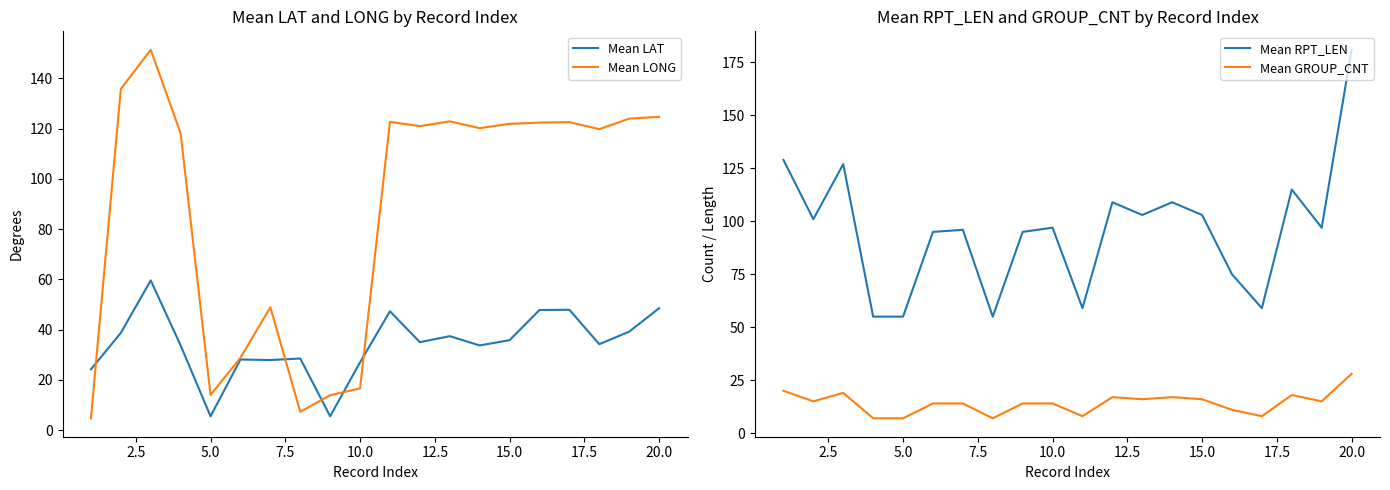

How many lines are shown in the chart?

4